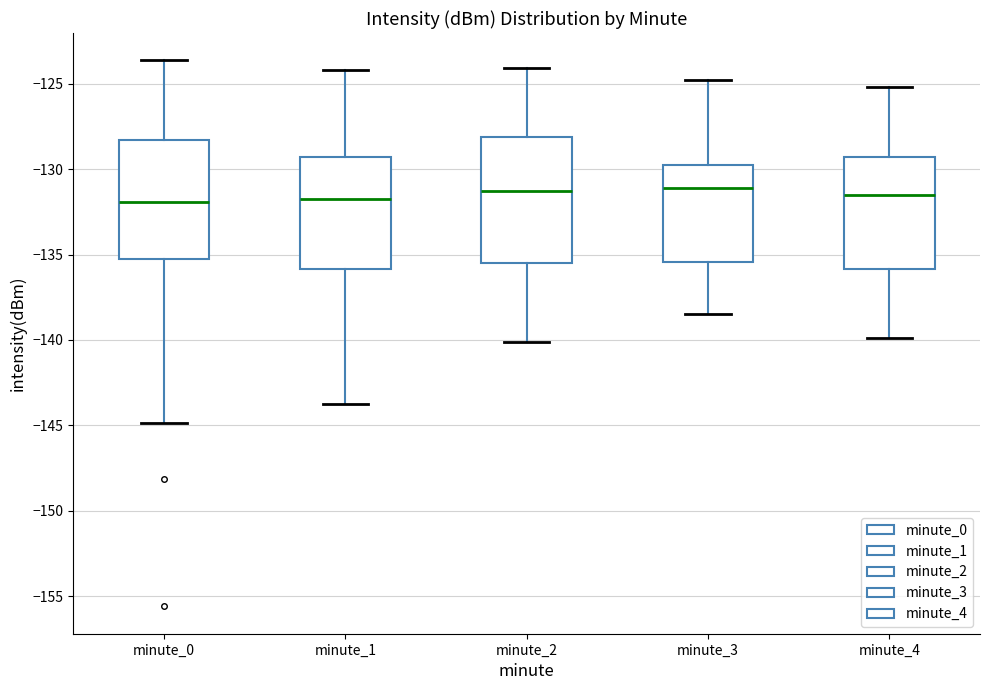

Reading left to right, read every box against the y-axis: the position of its median line, the range the box covers, and the ends of its whiskers. The values are not printed on the chart, so give them approximately, as read against the axis.

minute_0: median -132.0, box -135.0 to -128.5, whiskers -145.0 to -123.5
minute_1: median -131.5, box -136.0 to -129.5, whiskers -144.0 to -124.0
minute_2: median -131.5, box -135.5 to -128.0, whiskers -140.0 to -124.0
minute_3: median -131.0, box -135.5 to -130.0, whiskers -138.5 to -125.0
minute_4: median -131.5, box -136.0 to -129.5, whiskers -140.0 to -125.0